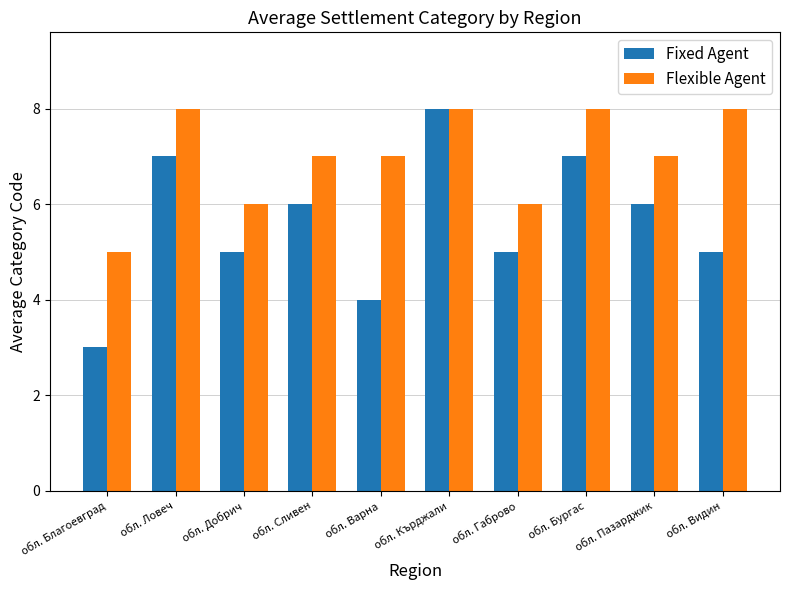

What position from the left is обл. Благоевград?

1